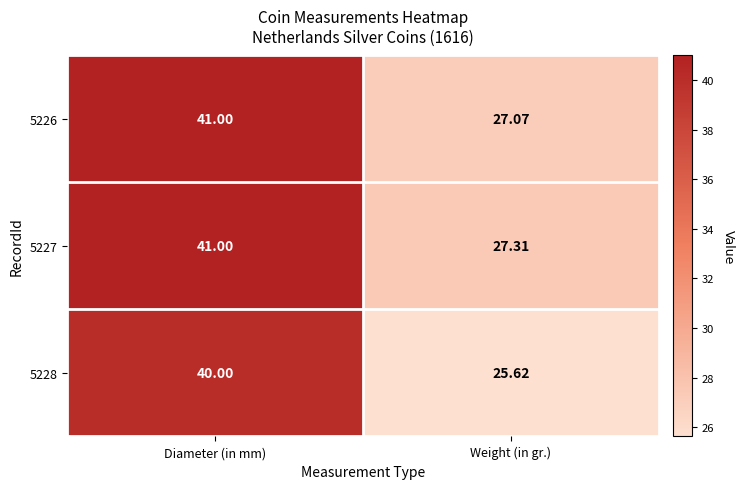

At which category does the chart reach its peak across all series?

Diameter (in mm)